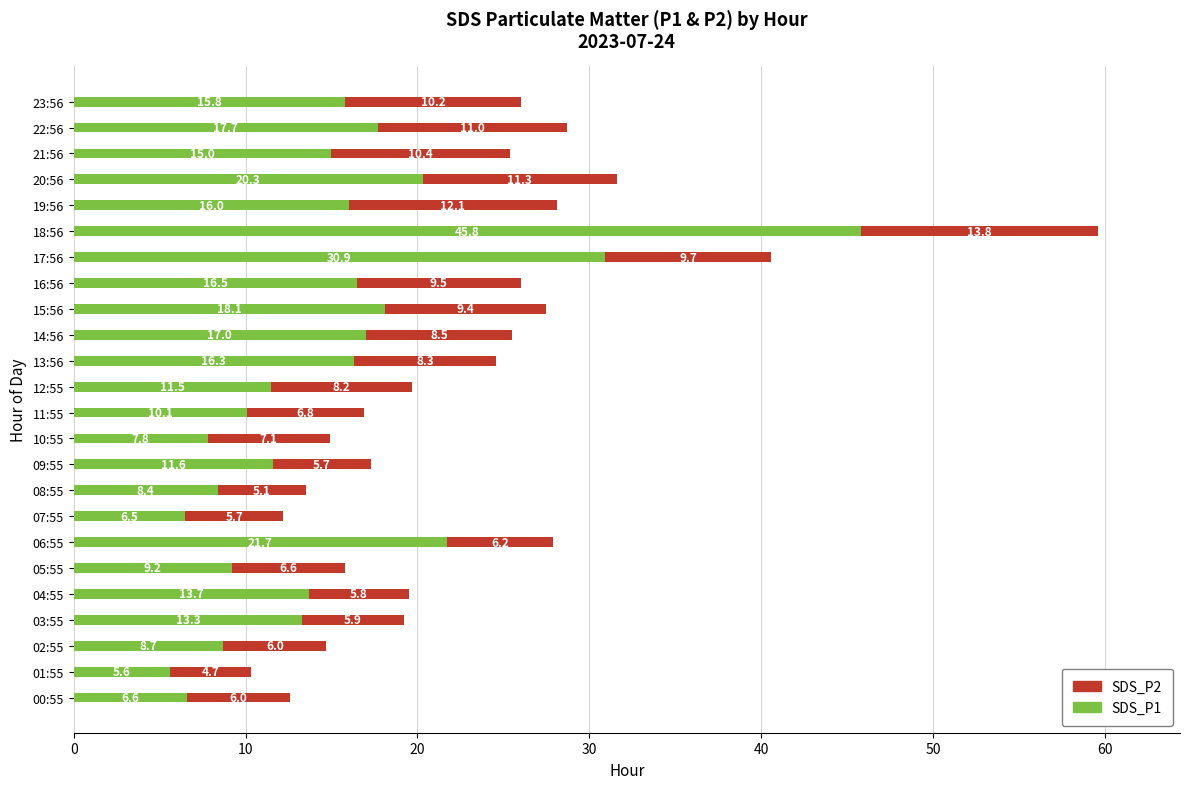

At which label is SDS_P1 closest to 25?

06:55